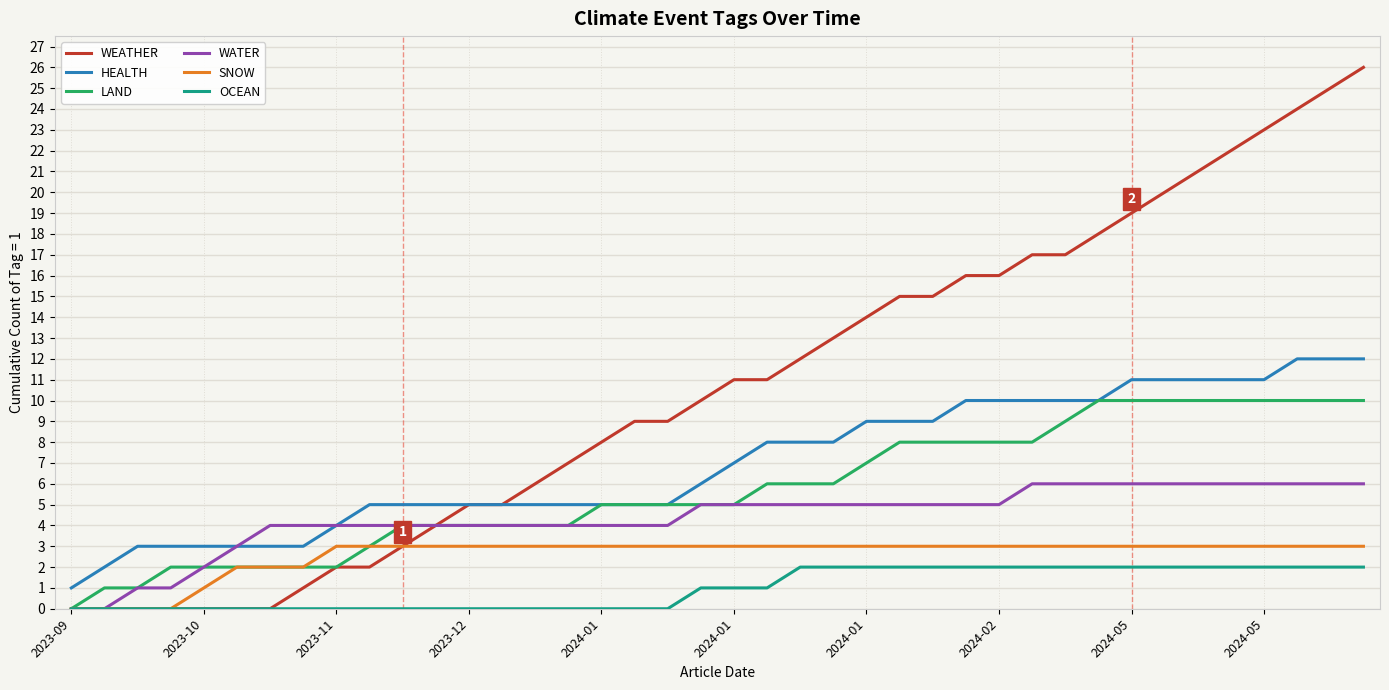

Which series has the widest spread of values?

WEATHER